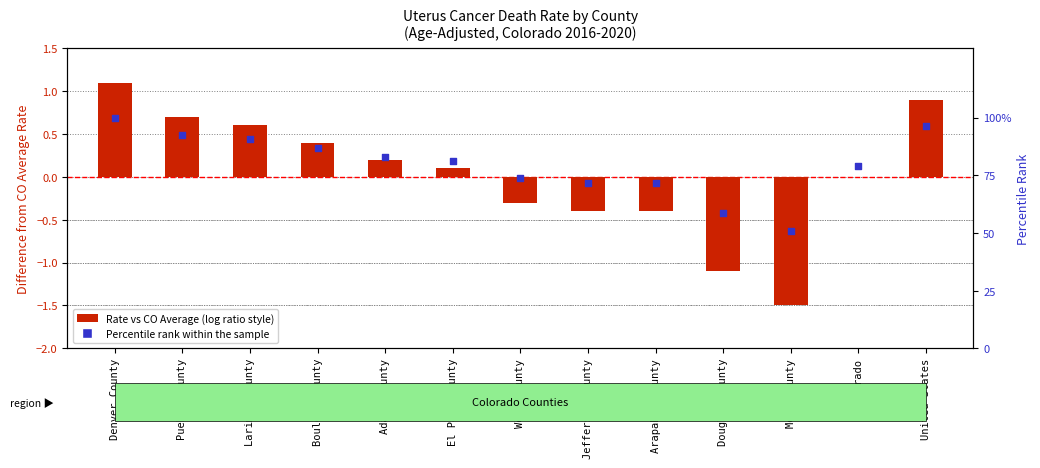

At how many categories does at least one series exceed 39?

13